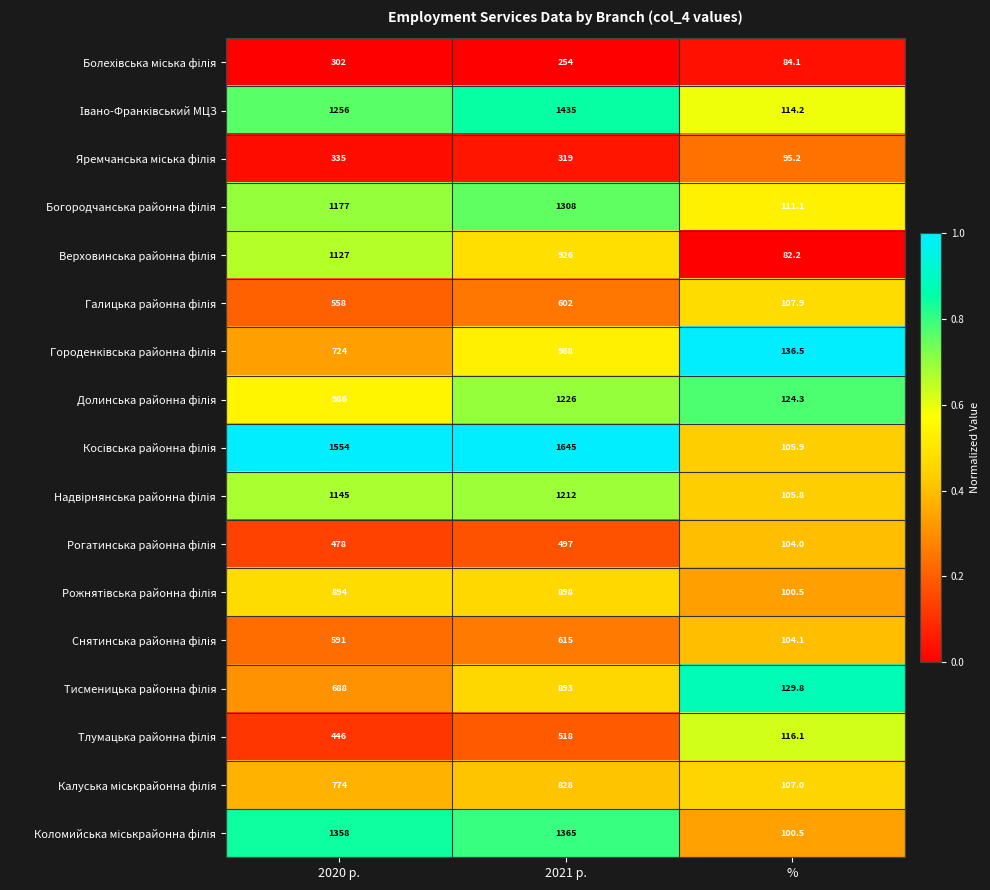

What is the greatest value displayed?

1645.0